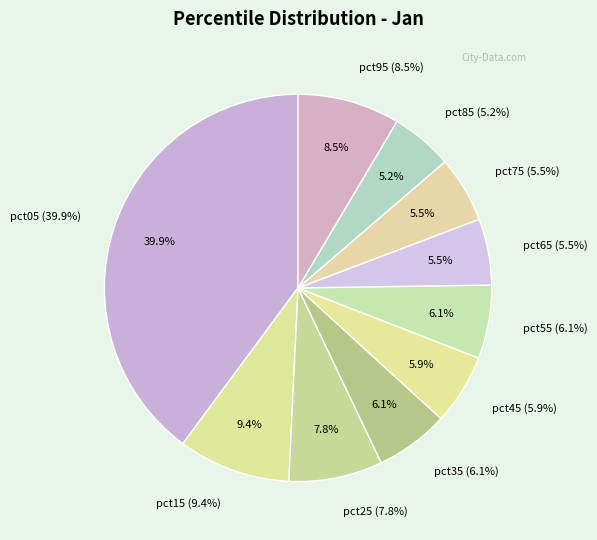

Is pct75 the majority of the pie?

No